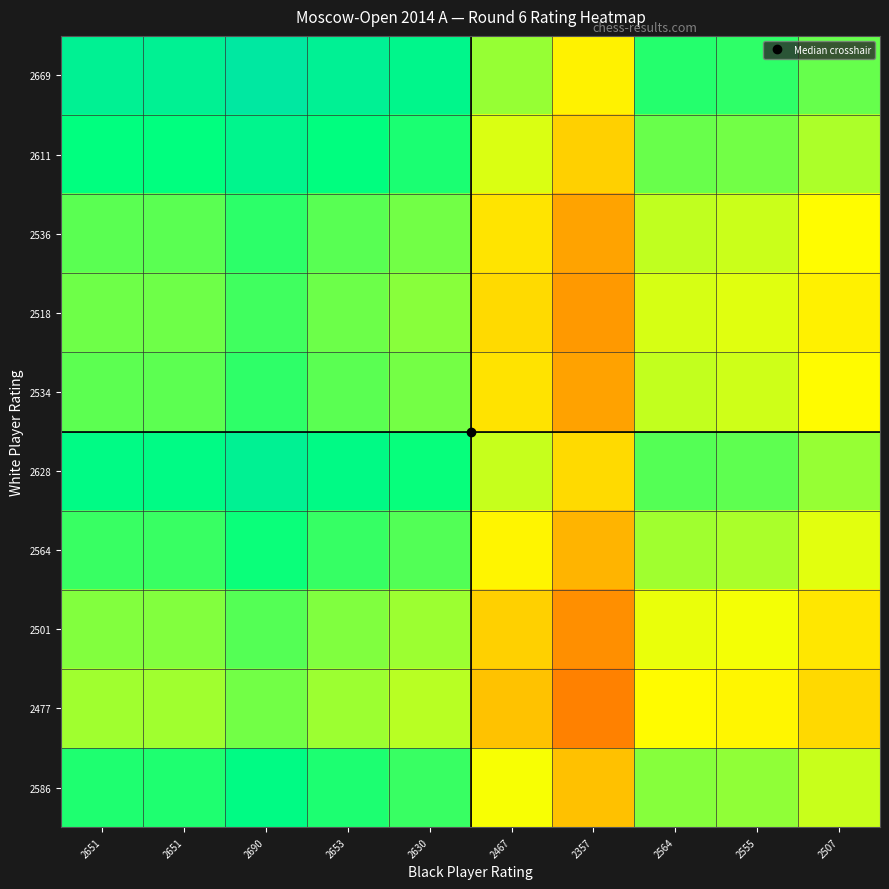

Which category has the lowest value across all series?

2357